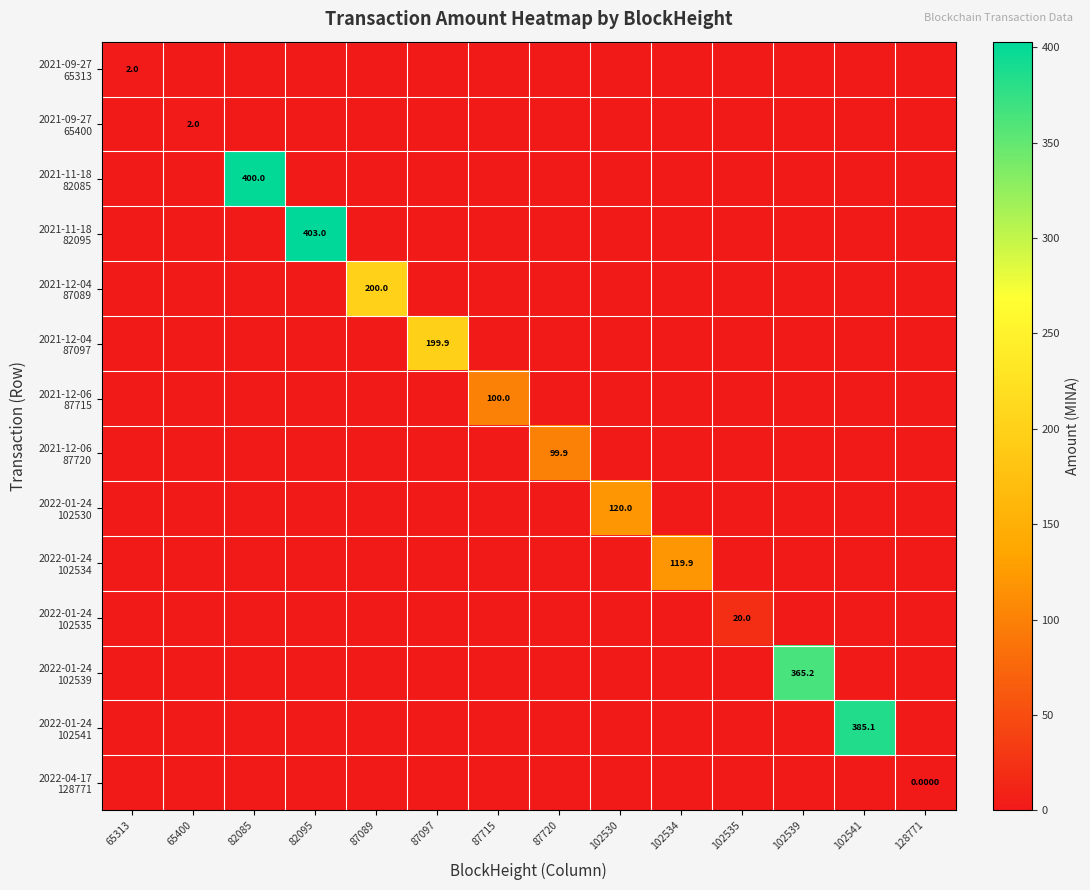

Where is 2021-12-06 87720 nearest to the value 49?

65313